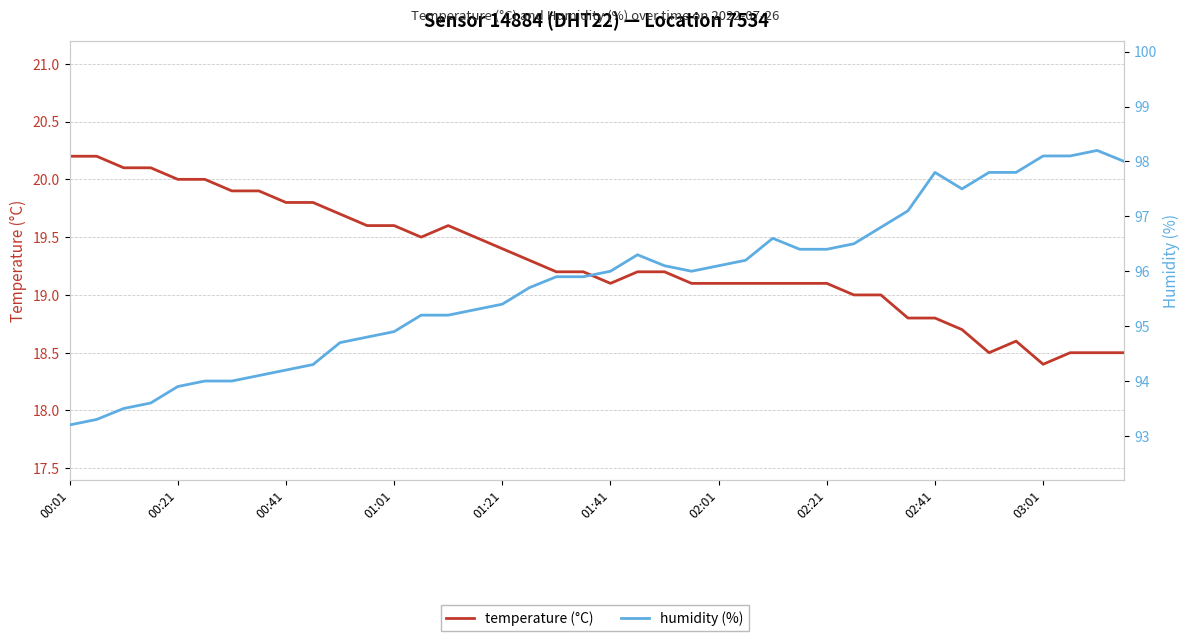

How many data points in temperature (°C) are less than 19?

9